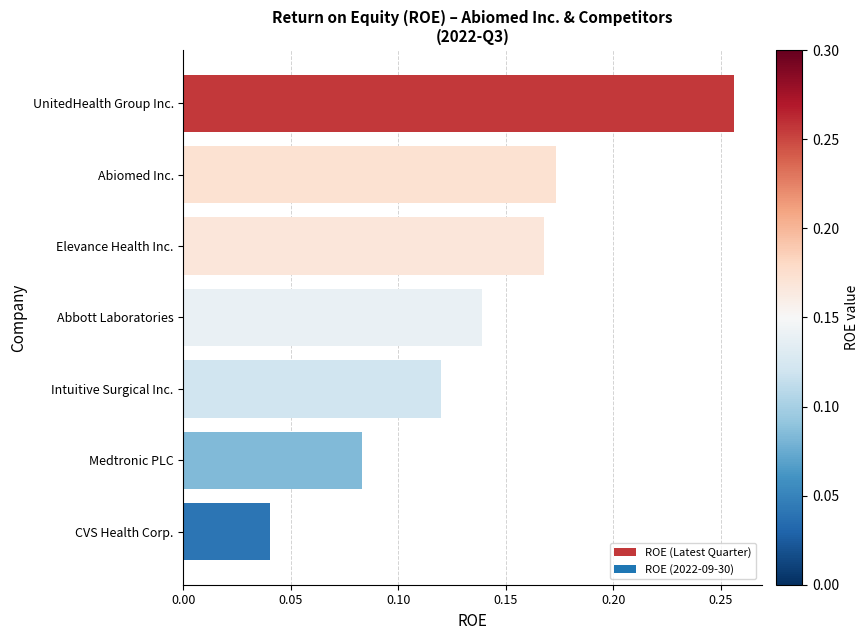

What is the sum of the values at Abiomed Inc. and UnitedHealth Group Inc.?

0.4